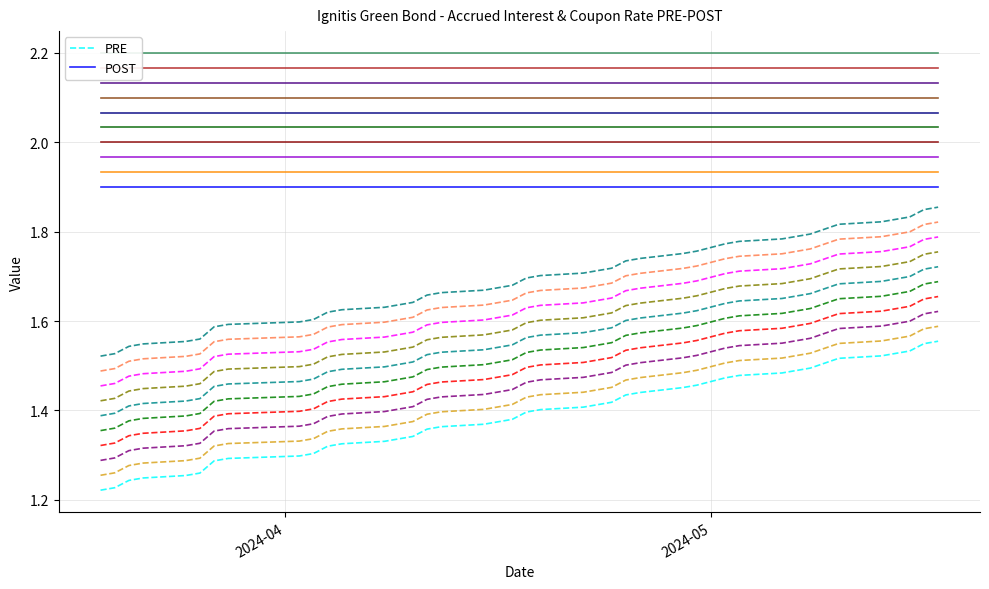

What is the sum of all POST values?

76.0